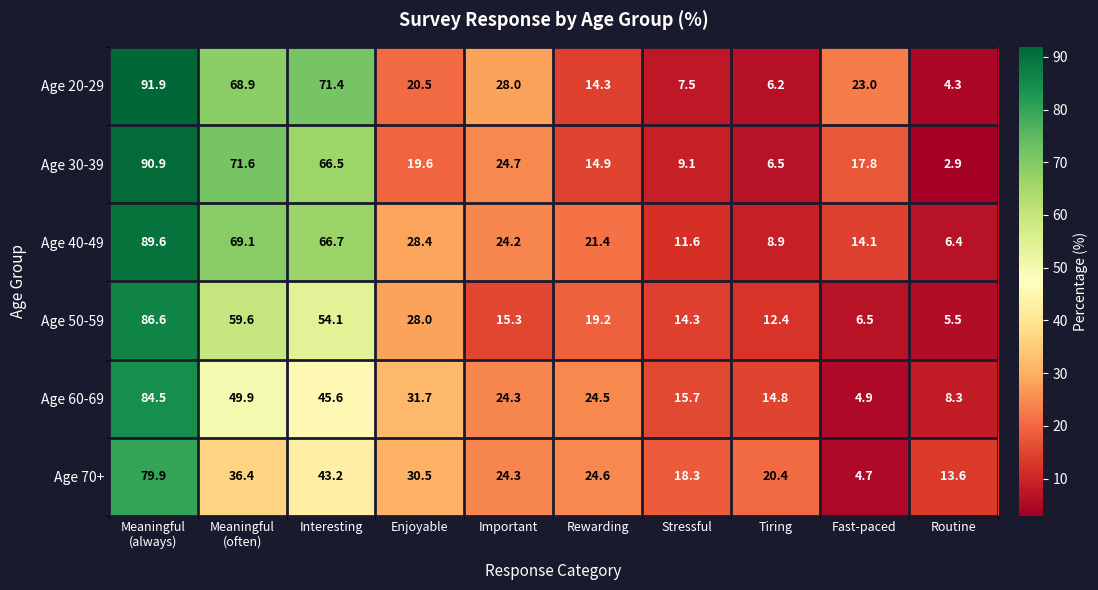

Which series has the largest total across all categories?

Age 40-49